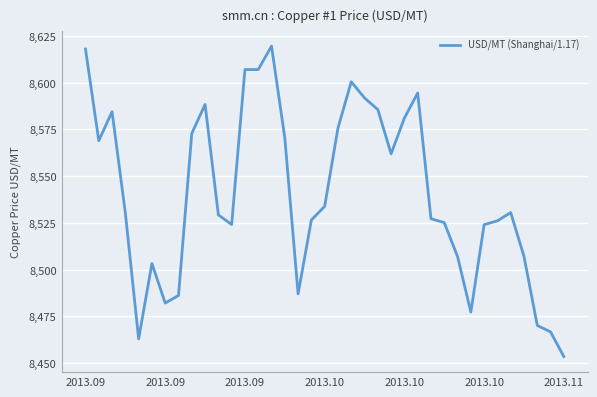

What is the difference between the maximum and minimum values?

166.0